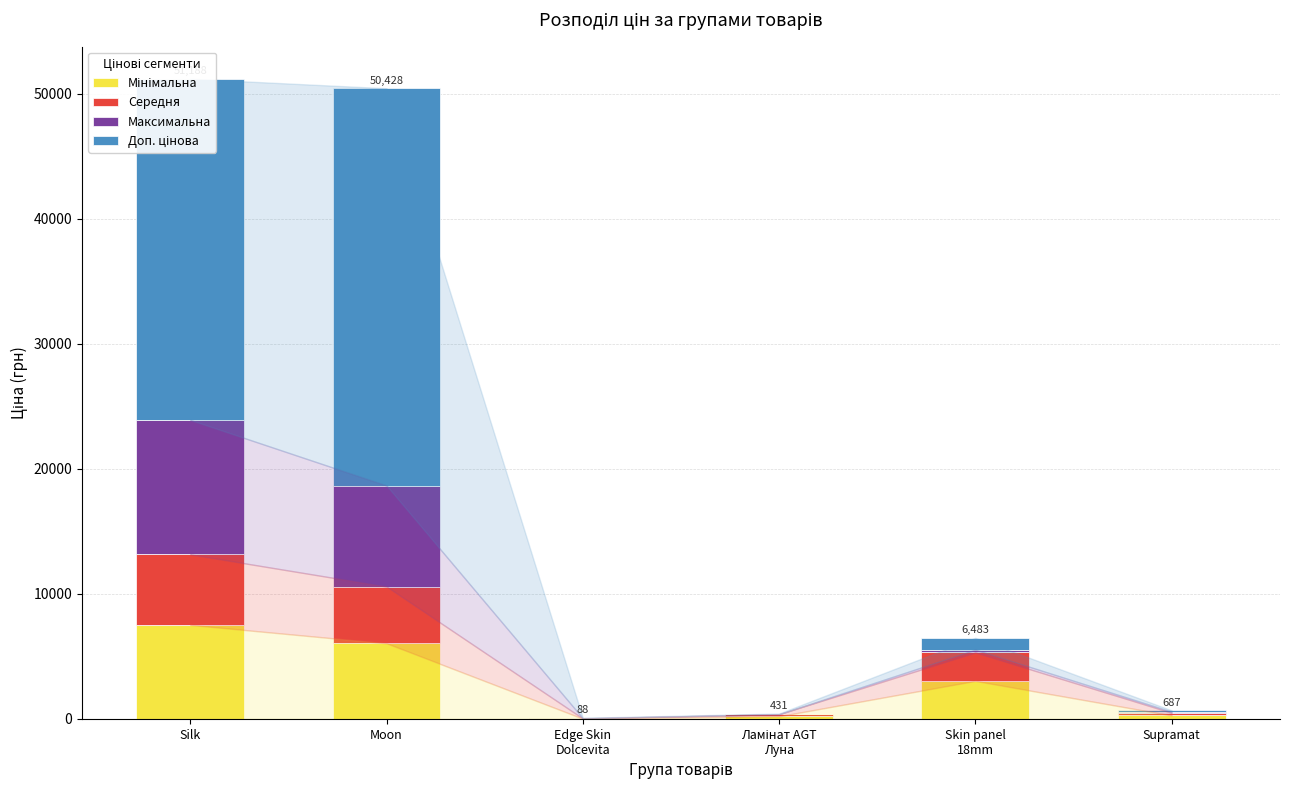

What is the total value across all series at Moon?

50427.9